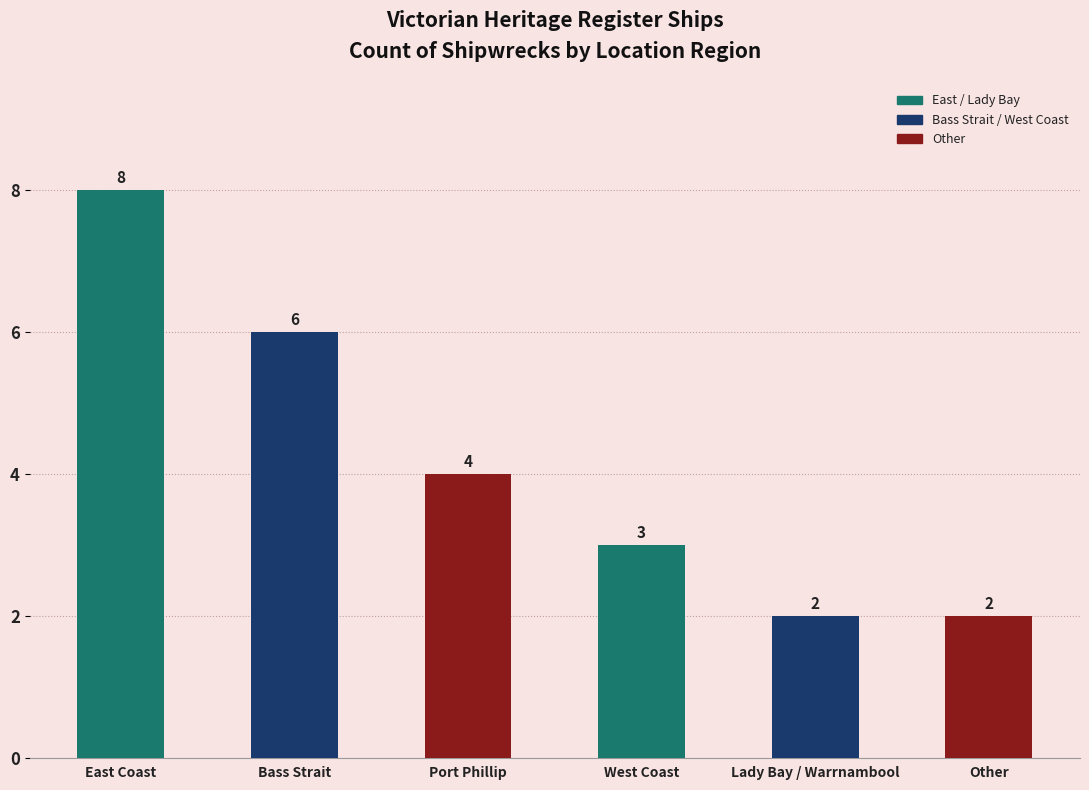

How many bars are there in total?

6